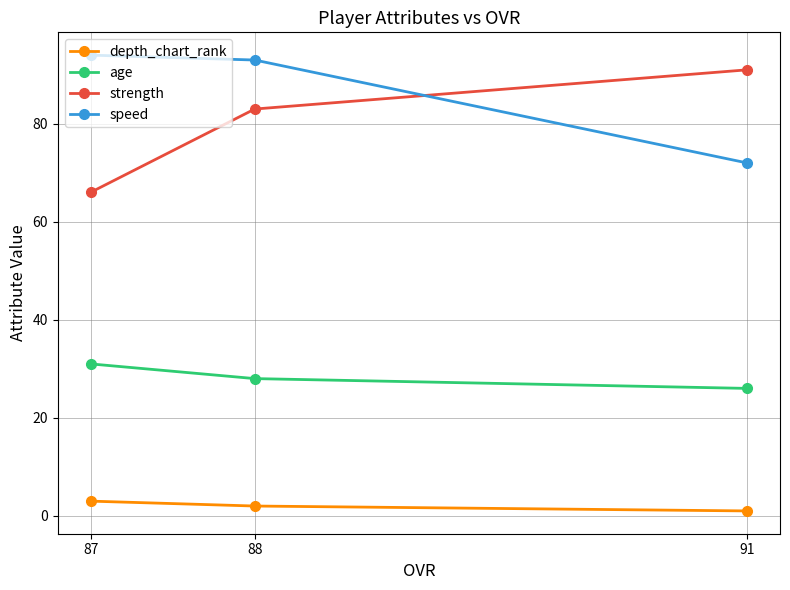

What is the value of the strength point at the 3rd from the left?

91